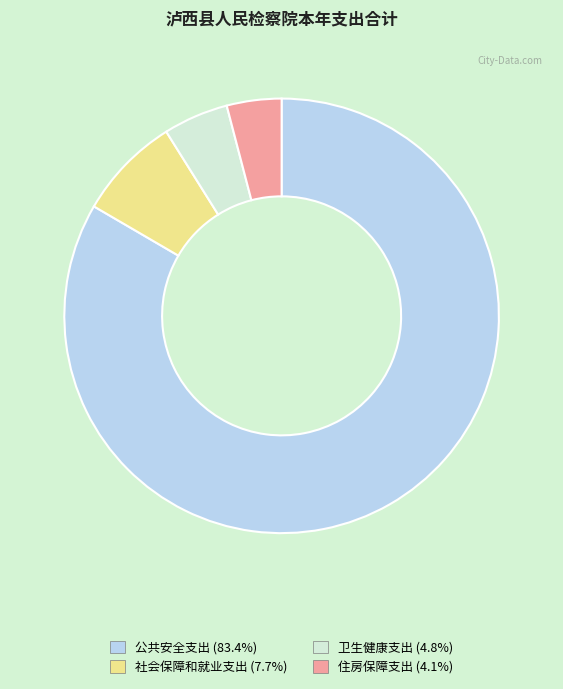

What is the largest slice in the pie chart?

公共安全支出